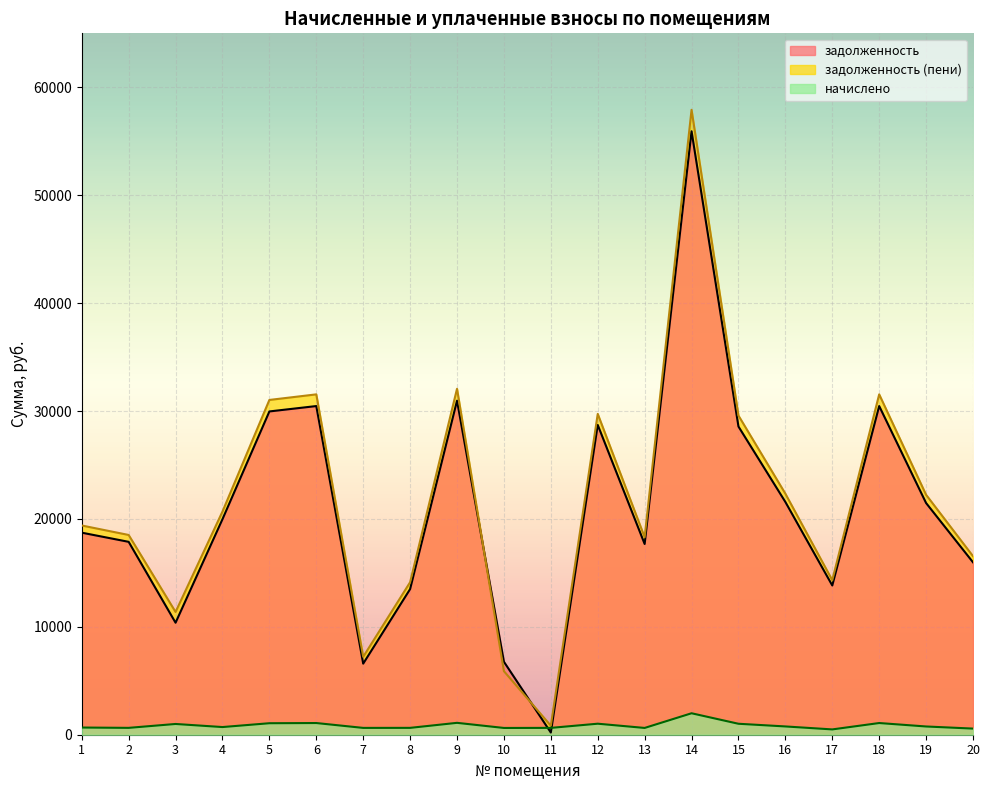

How many data points in задолженность (пени) are above 20683?

10